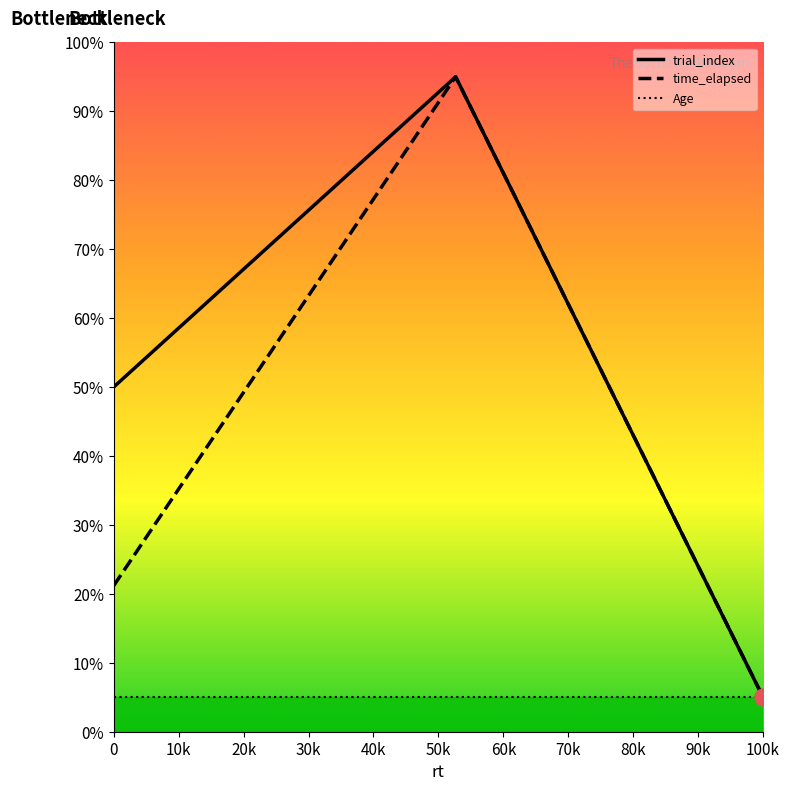

What is the lowest value of the time_elapsed series?

5.0